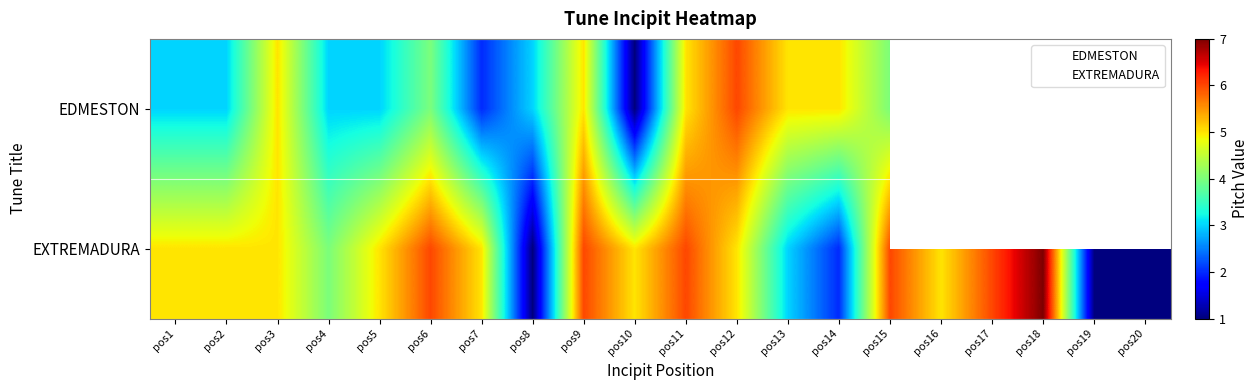

What is the sum of all values?

89